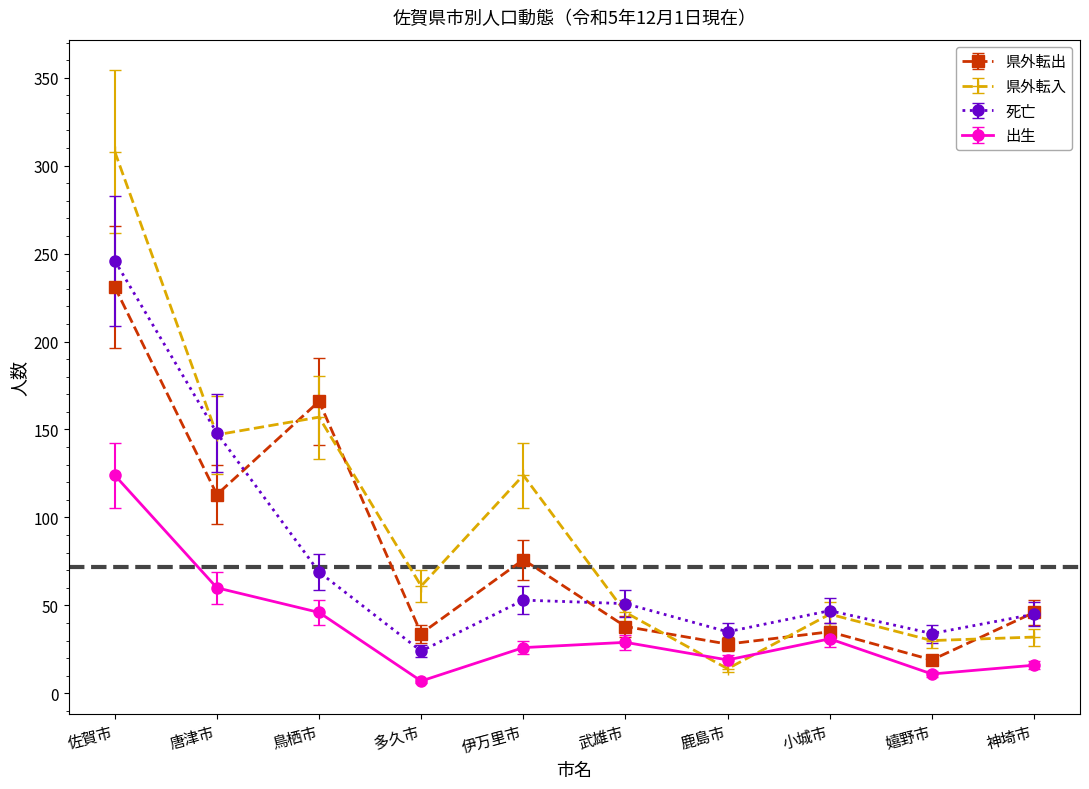

What is the difference between the highest and lowest values at 唐津市?

88